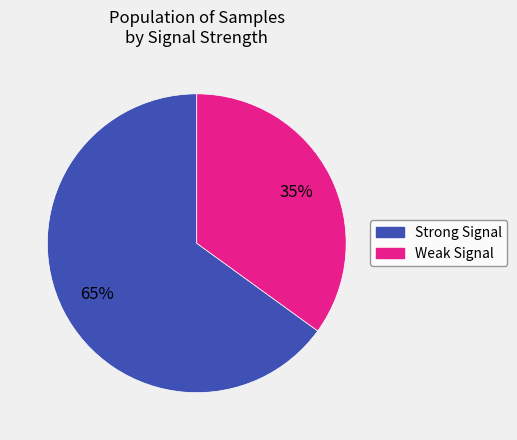

To the nearest percent, what is the average slice percentage?

50%